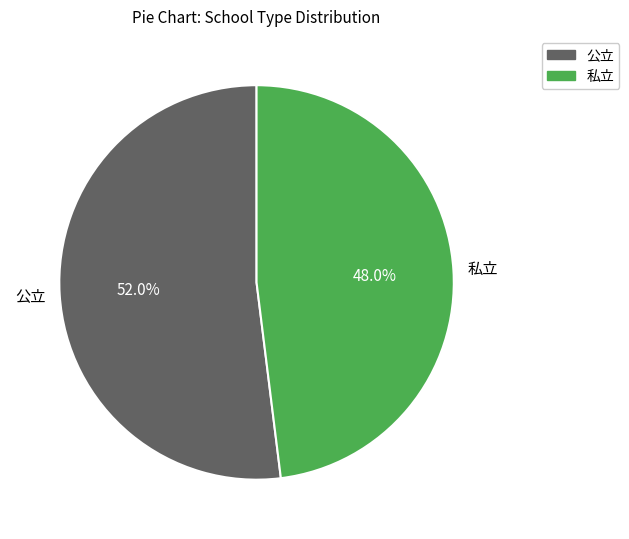

Count the number of slices in the pie.

2